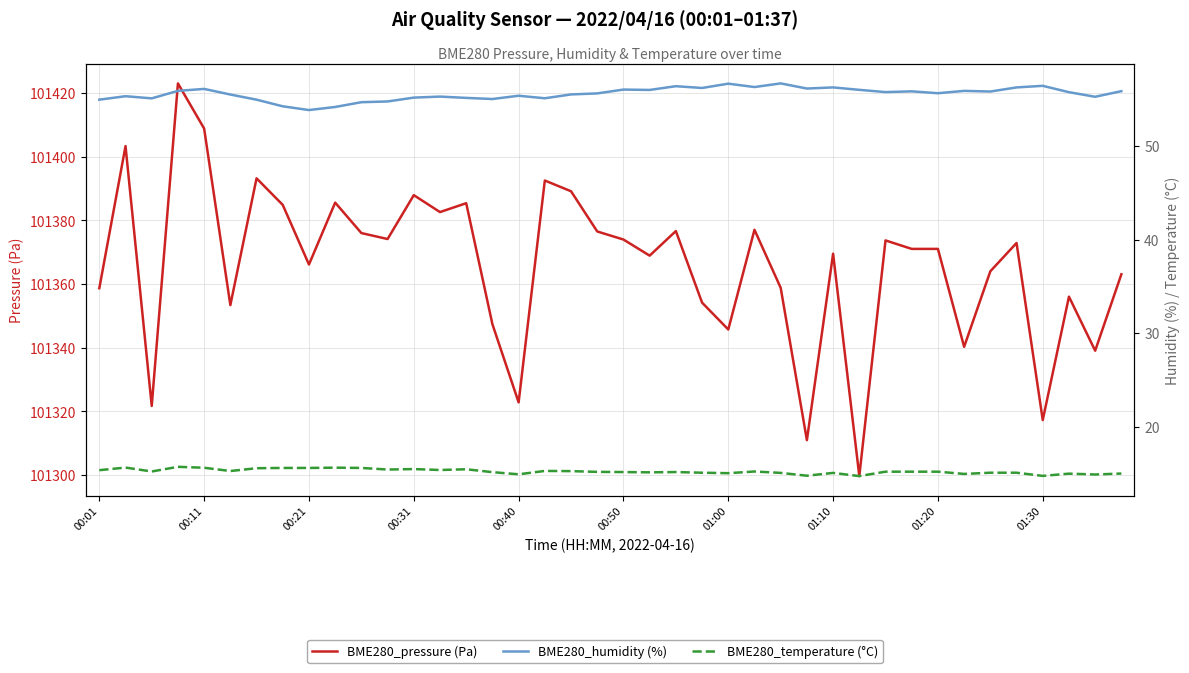

True or false: BME280_pressure (Pa) and BME280_temperature (°C) cross at least once.

False